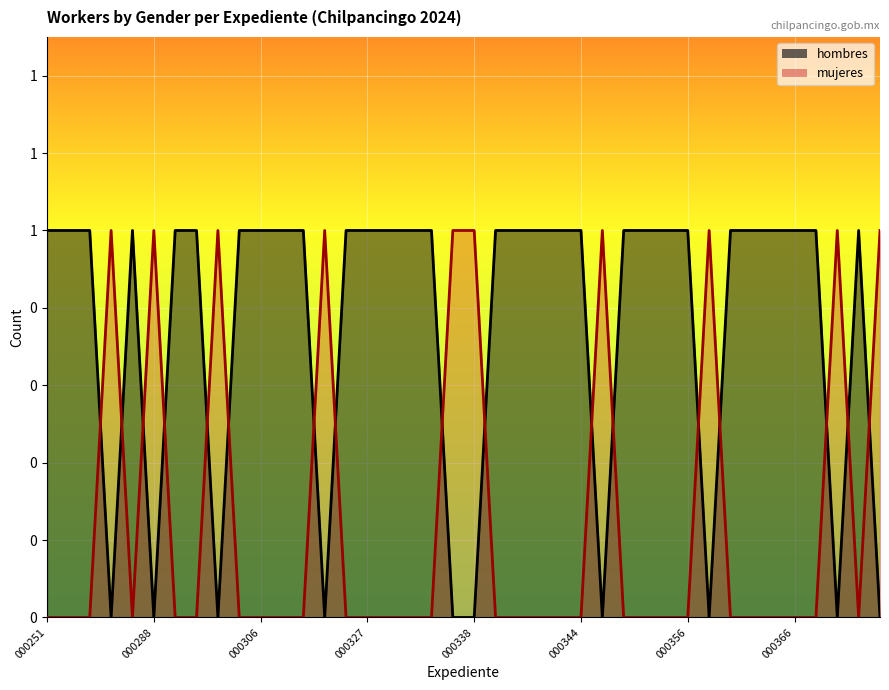

The value of mujeres at 000328 is 0. True or false?

False